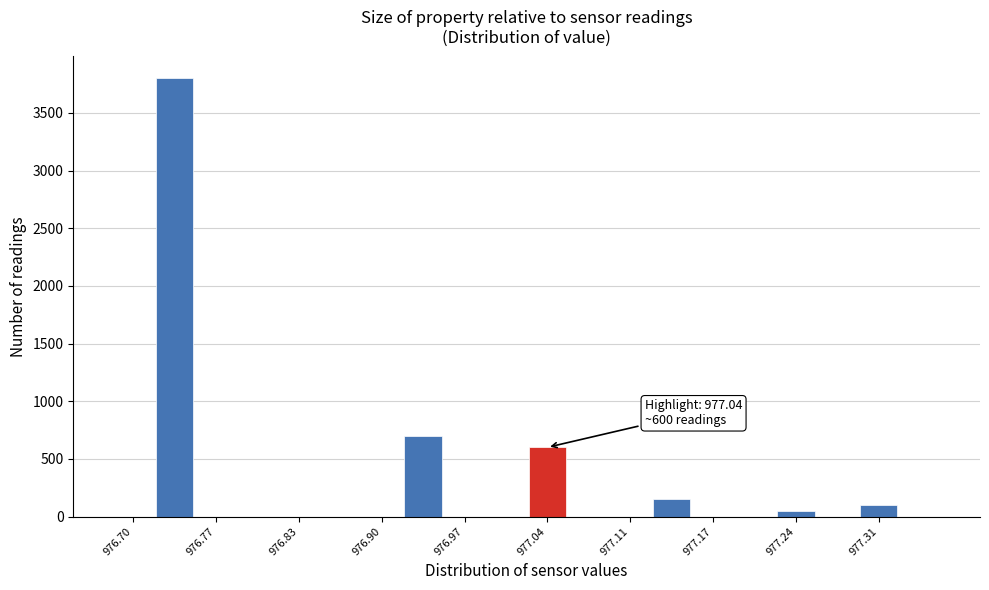

Around what value on the x-axis is the tallest bar? Give the approximate position of its centre, as read against the axis.

976.73